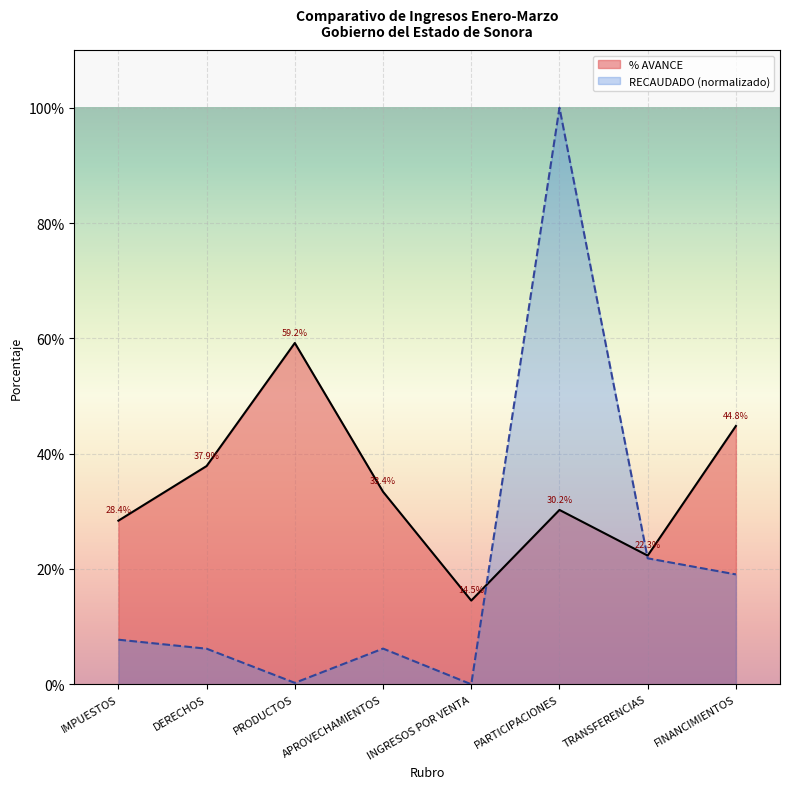

What is the total value across all series at FINANCIMIENTOS?

63.9